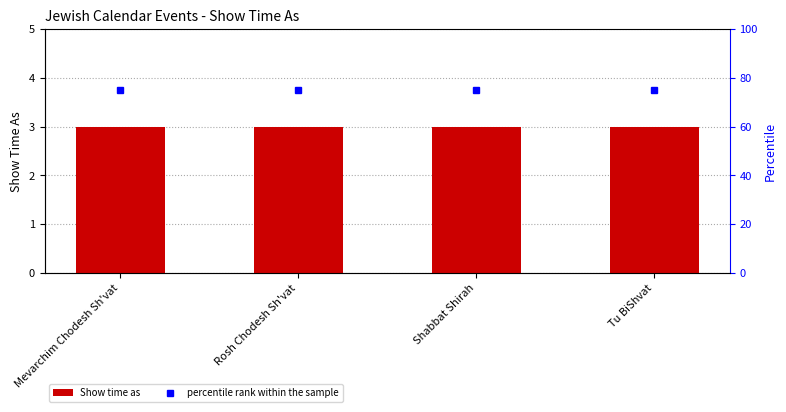

What is the value of the percentile rank within the sample bar at the 4th from the left?

75